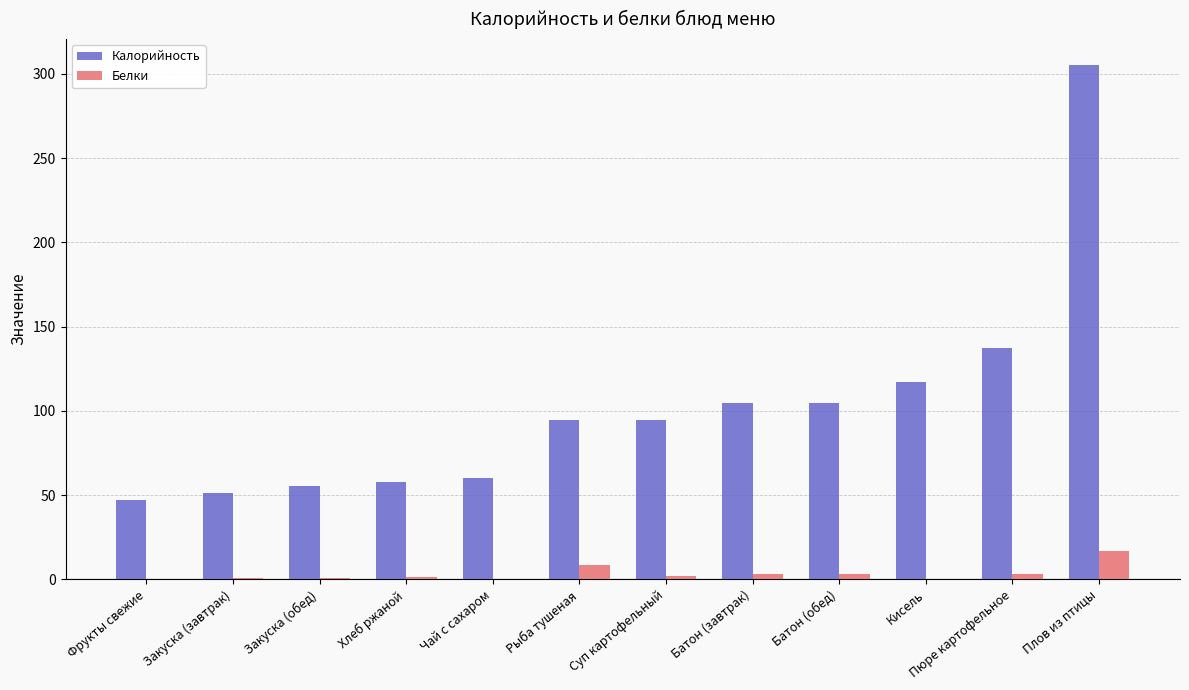

At which category is the sum across all series the highest?

Плов из птицы